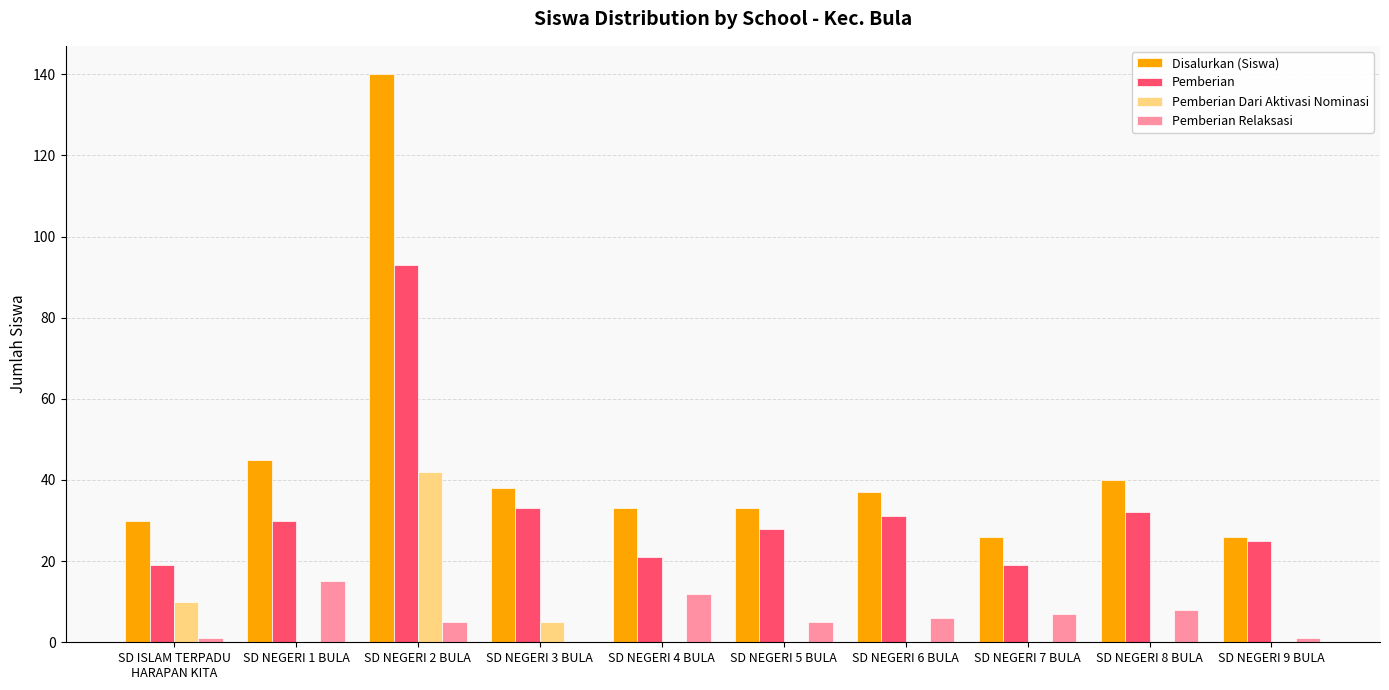

What is the maximum value shown in the chart?

140